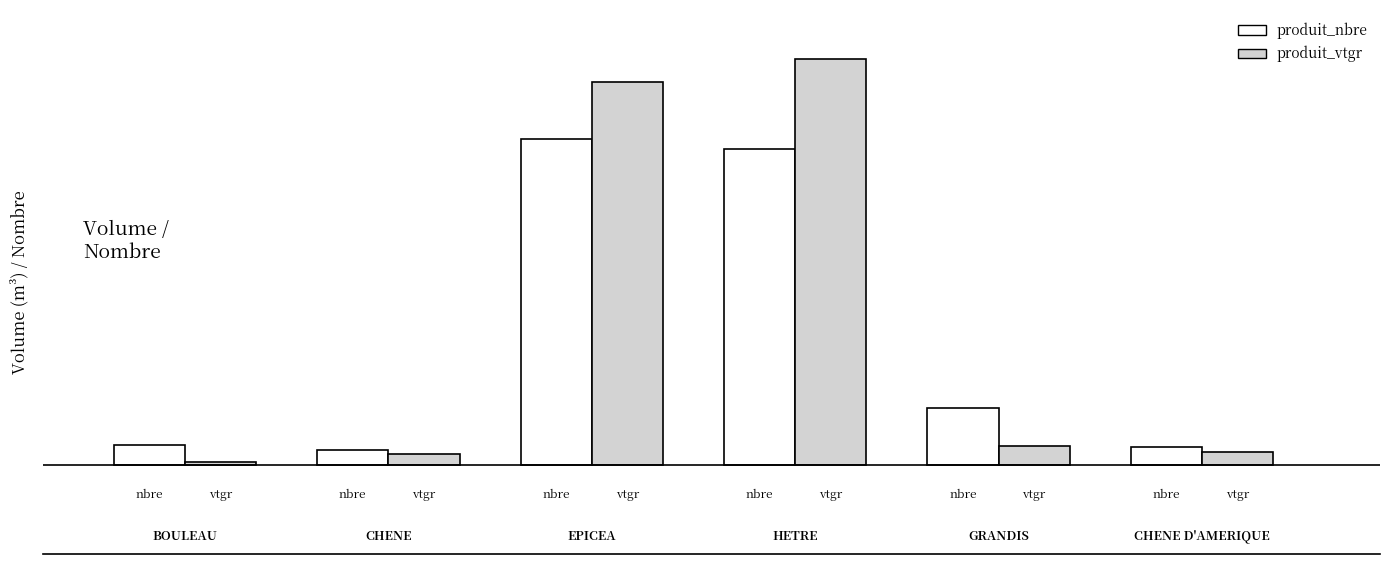

Are the bars horizontal?

No